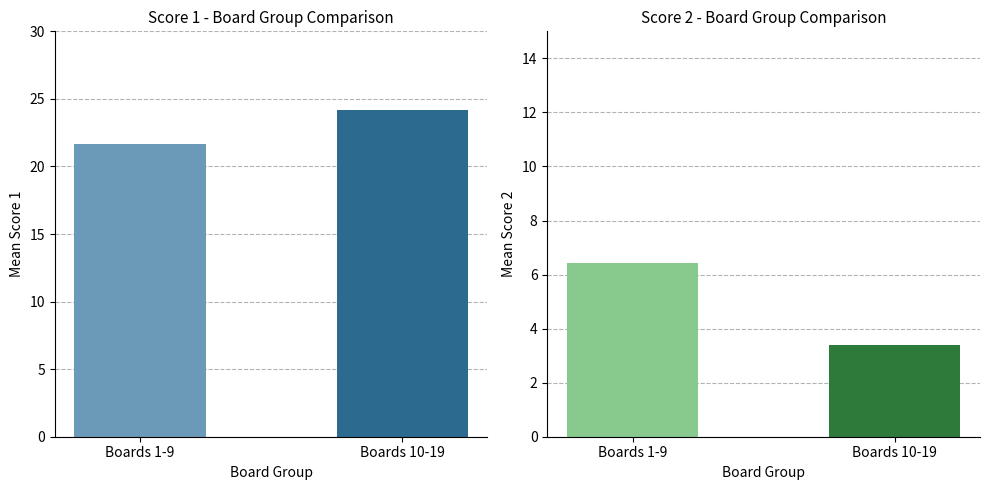

What is the difference between the maximum and minimum values in the Score 2 series?

3.0